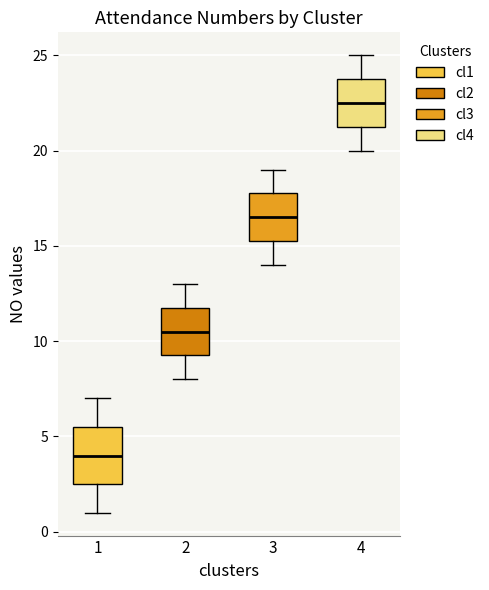

Comparing the boxes themselves (not the whiskers), which one is the tallest?

1